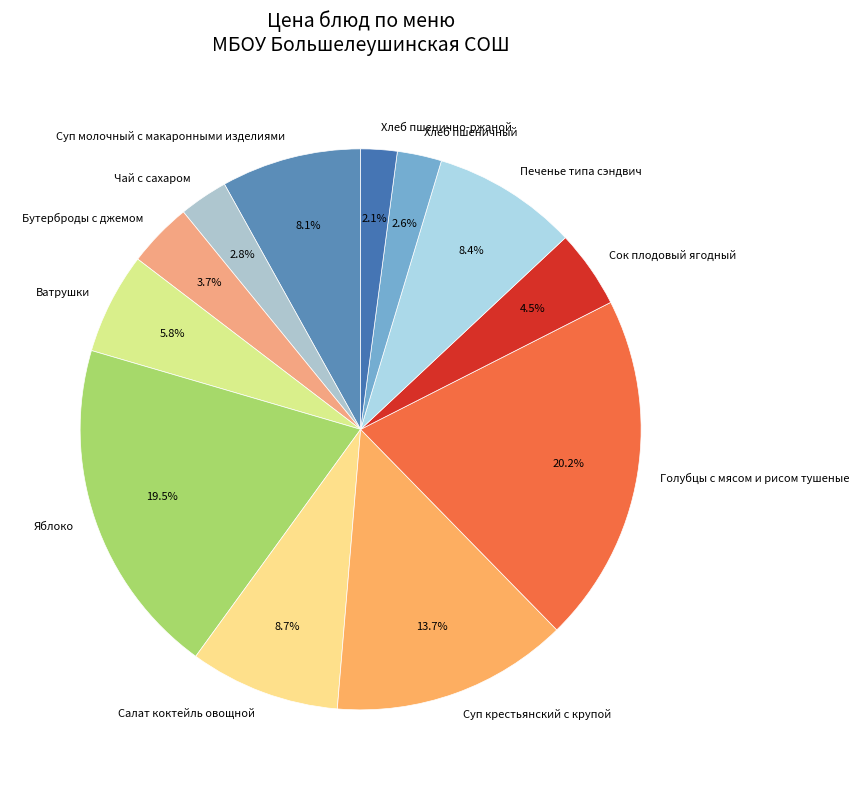

Is the sum of Хлеб пшеничный and Голубцы с мясом и рисом тушеные greater than half?

No